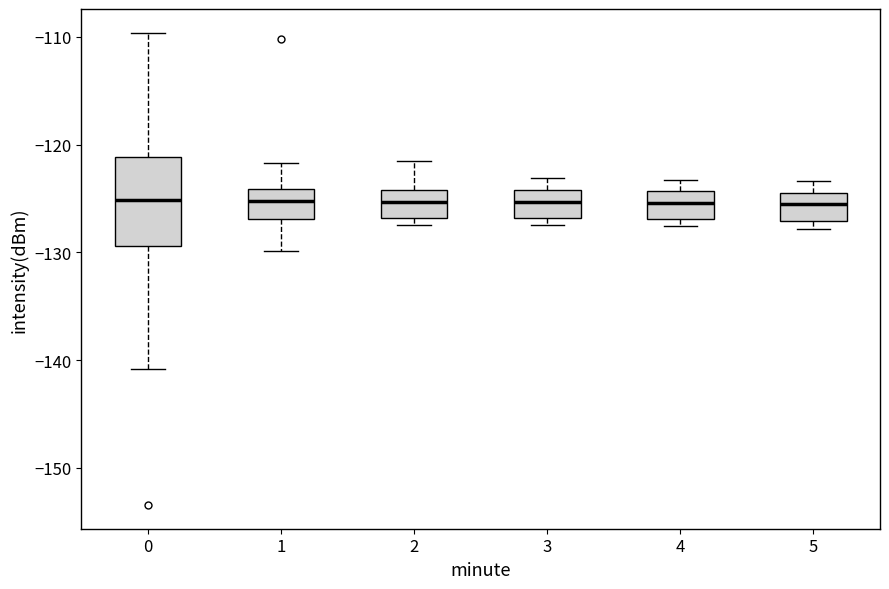

Comparing the boxes themselves (not the whiskers), which one is the tallest?

0